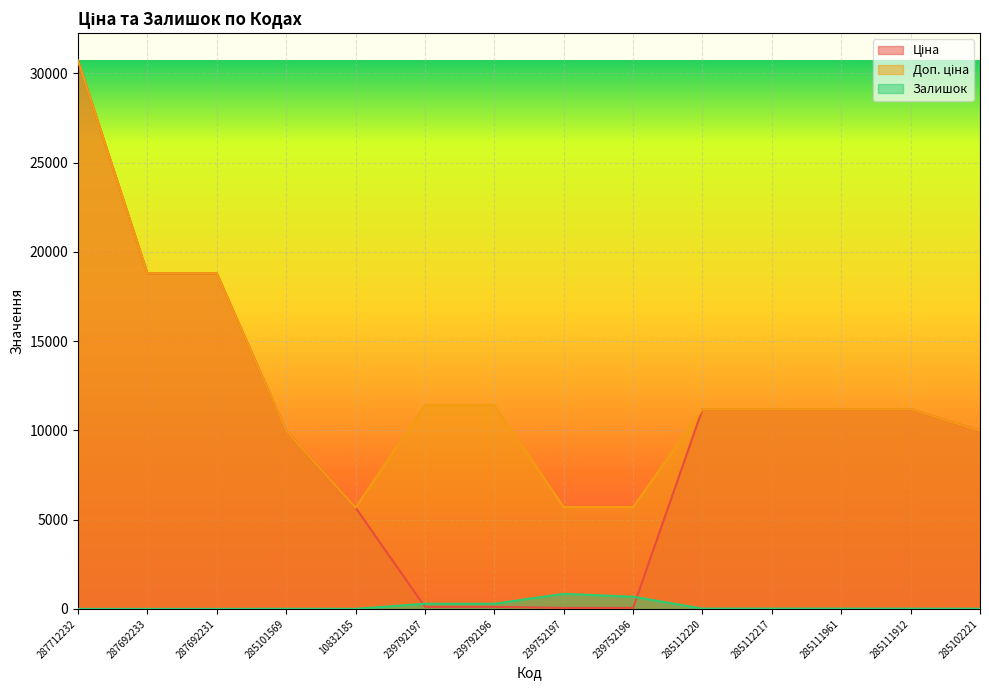

Rank the series at 285101569 from lowest to highest value.

Залишок, Ціна, Доп. ціна